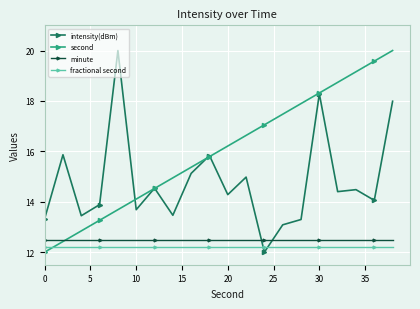

How many intersections are there between intensity(dBm) and minute?

2